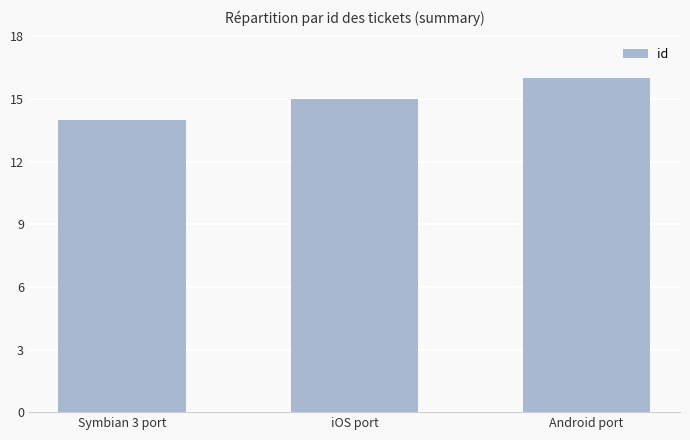

The value at Symbian 3 port is 14. True or false?

True